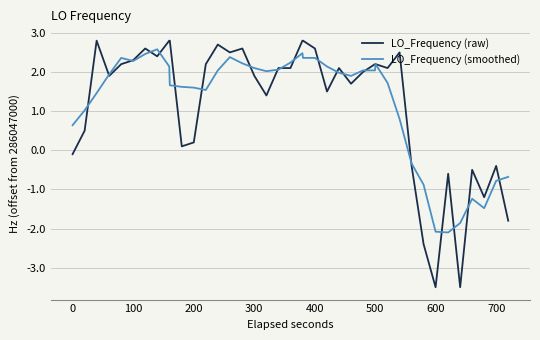

List the series in order of their peak value, lowest first.

LO_Frequency (smoothed), LO_Frequency (raw)